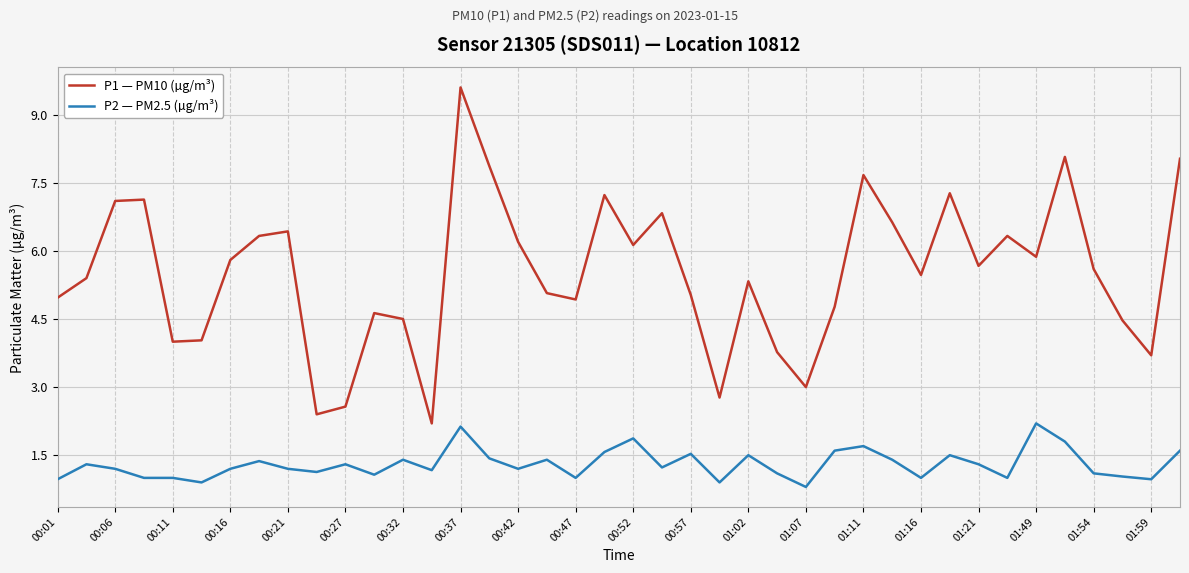

Rank the series by their average value, from lowest to highest.

P2 — PM2.5 (µg/m³), P1 — PM10 (µg/m³)